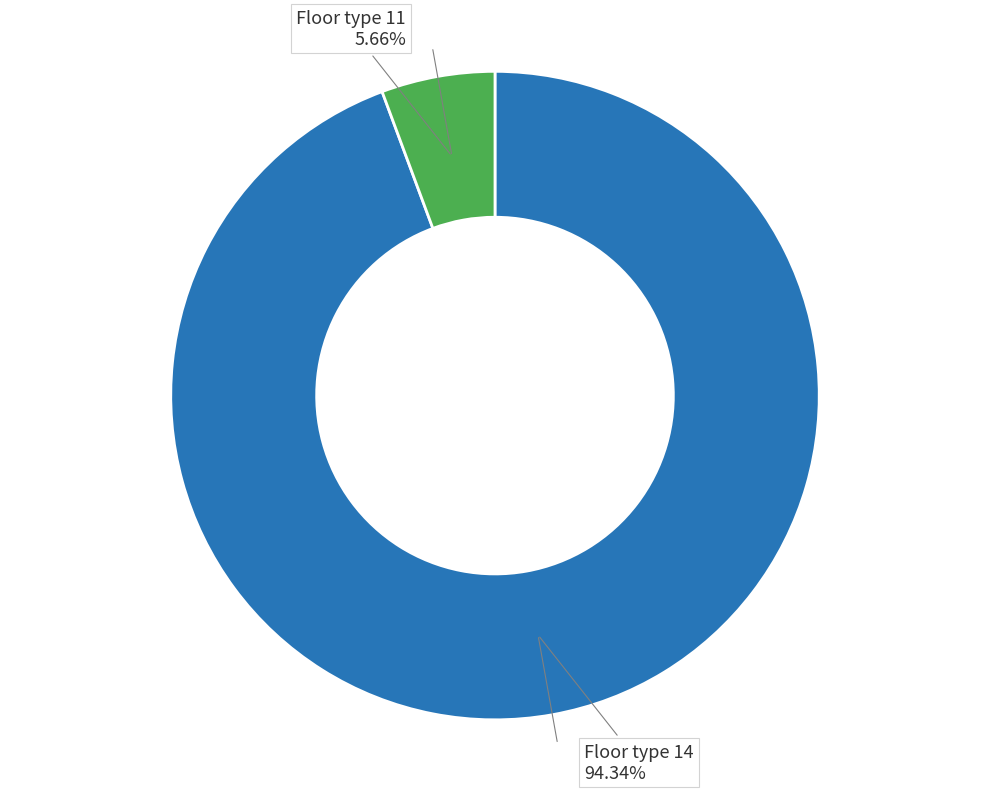

What is the largest slice in the pie chart?

Floor type 14